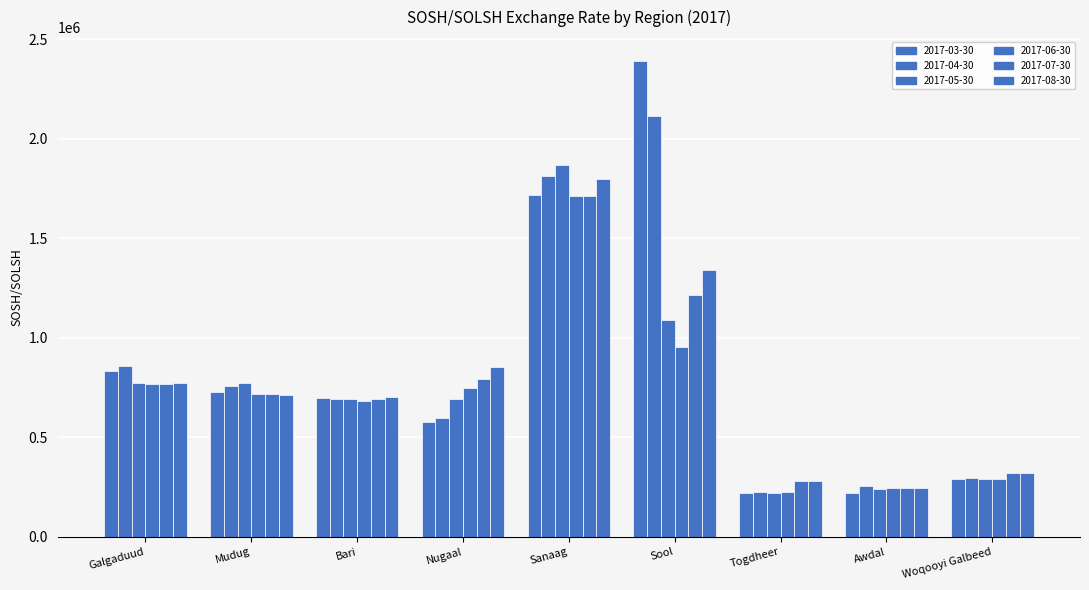

What is the difference between the maximum and minimum values in the 2017-08-30 series?

1549500.0